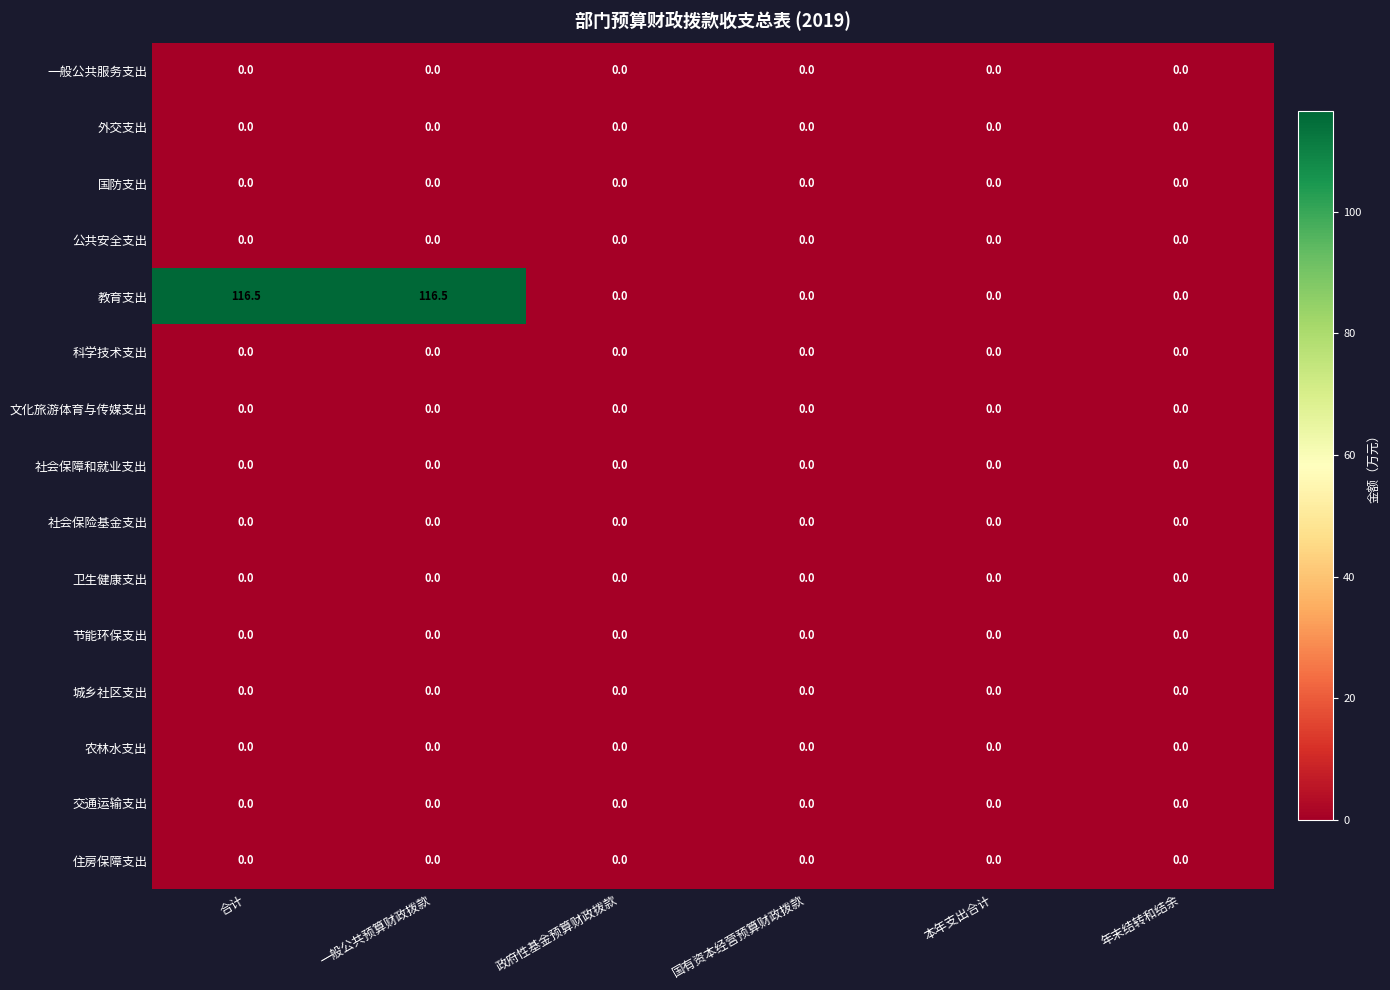

How many distinct data groups are displayed?

15